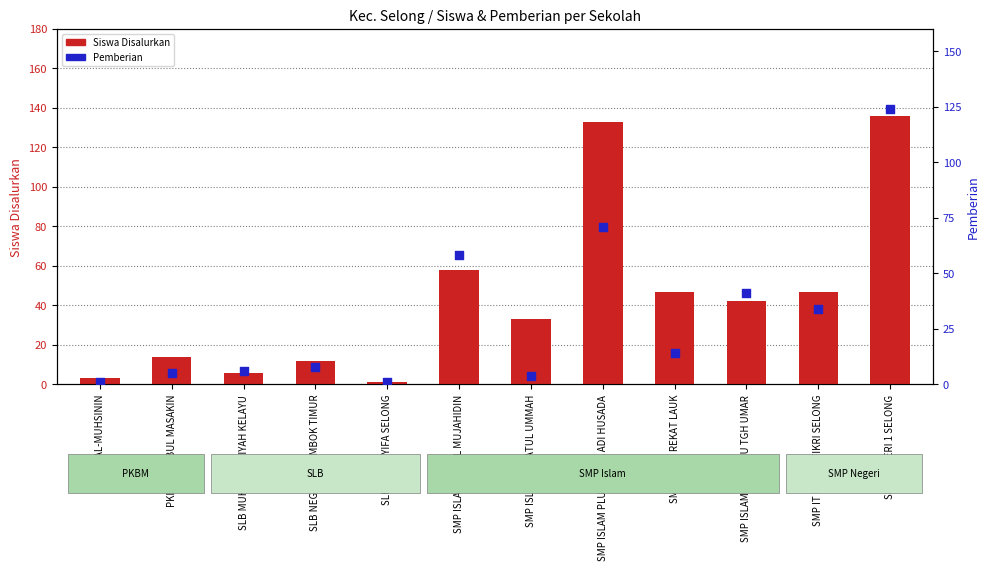

Which series has the largest total across all categories?

Siswa Disalurkan